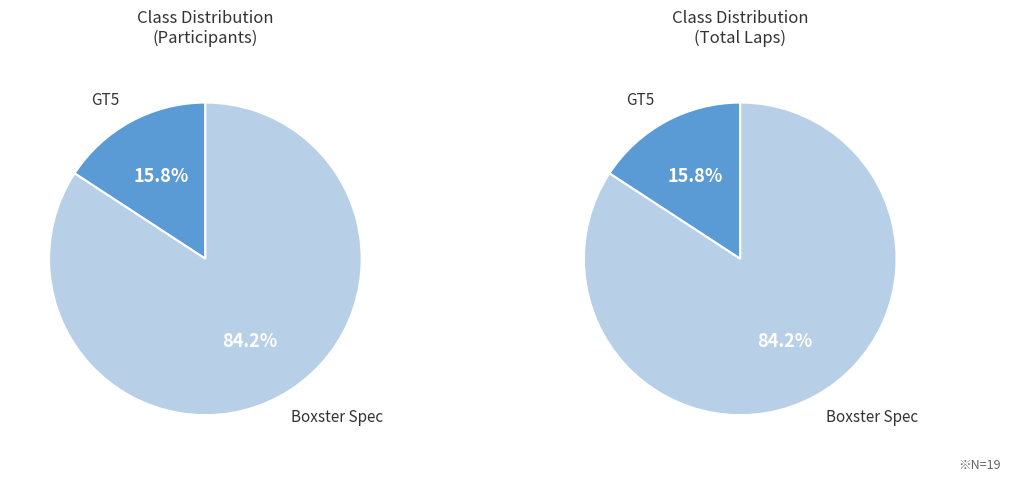

What is the change in value from GT5 to Boxster Spec?

+13